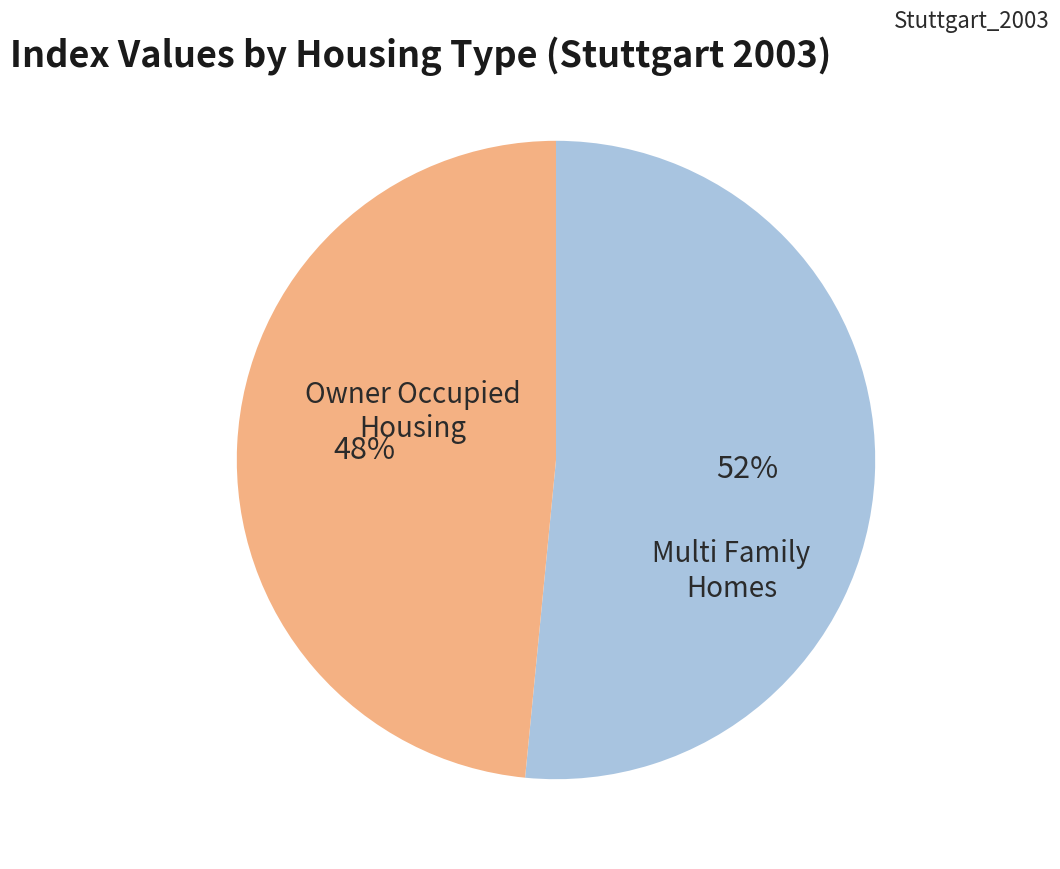

What percentage is the Multi Family Homes slice, to the nearest percent?

48%